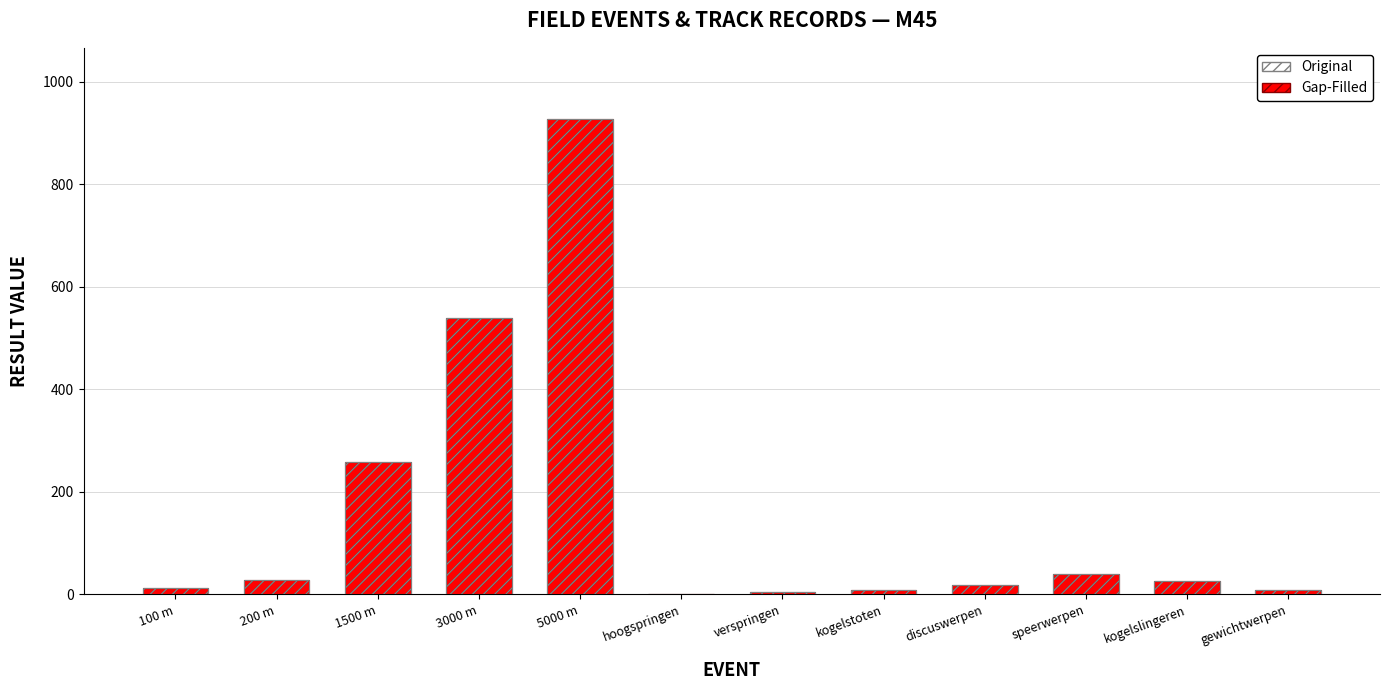

Read the Gap-Filled value at discuswerpen.

18.7